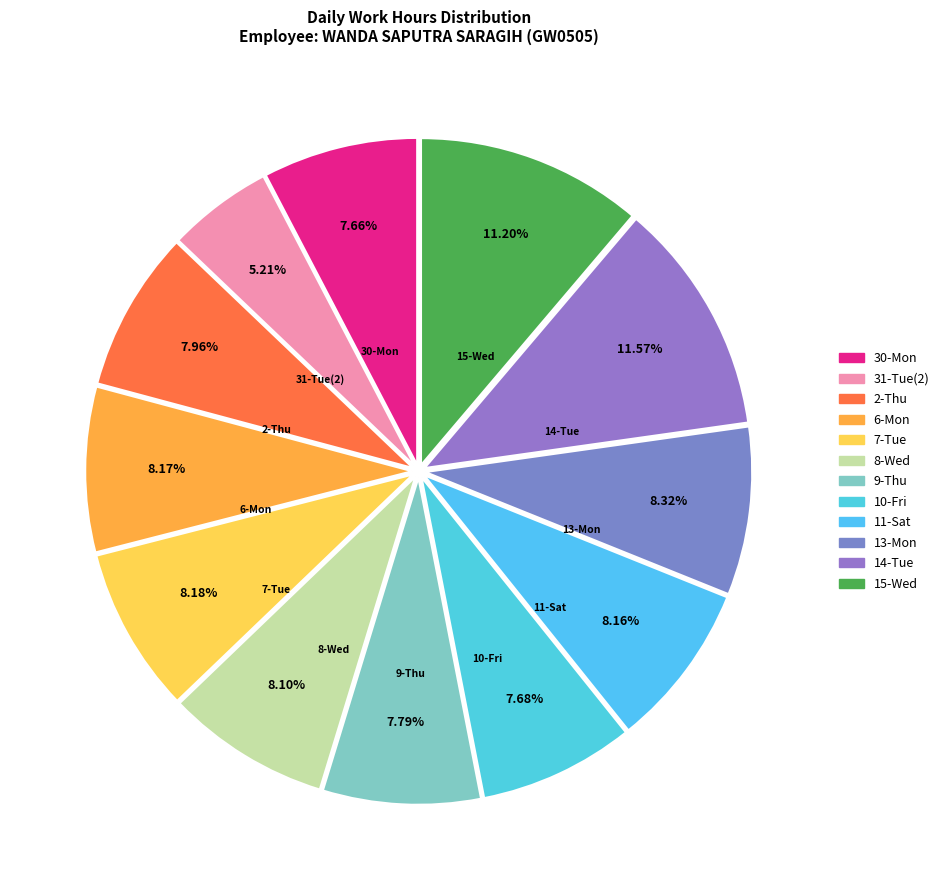

How many segments does this pie chart have?

12